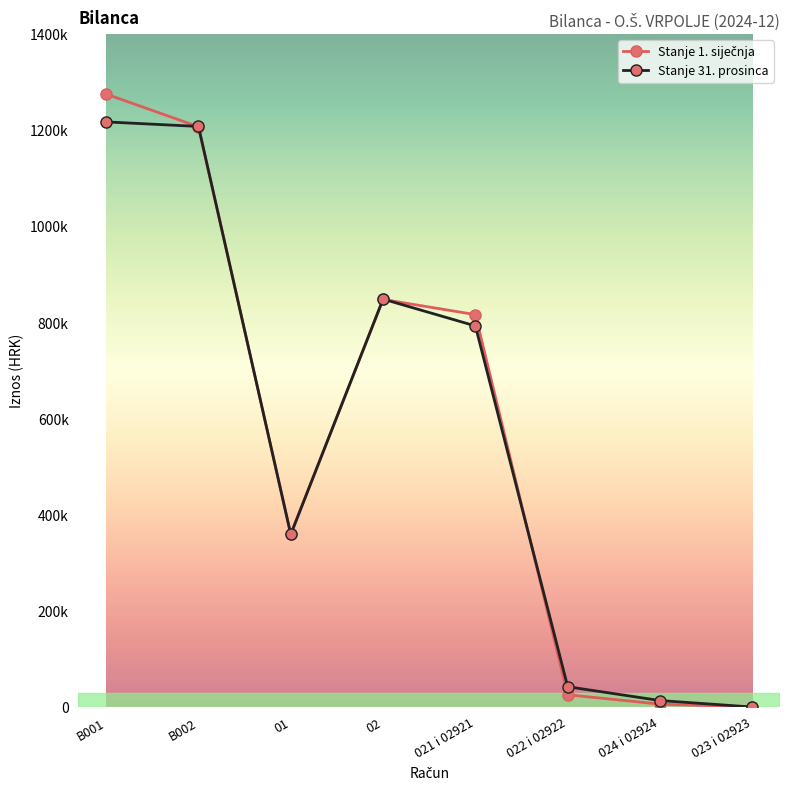

How many intersections are there between Stanje 1. siječnja and Stanje 31. prosinca?

3